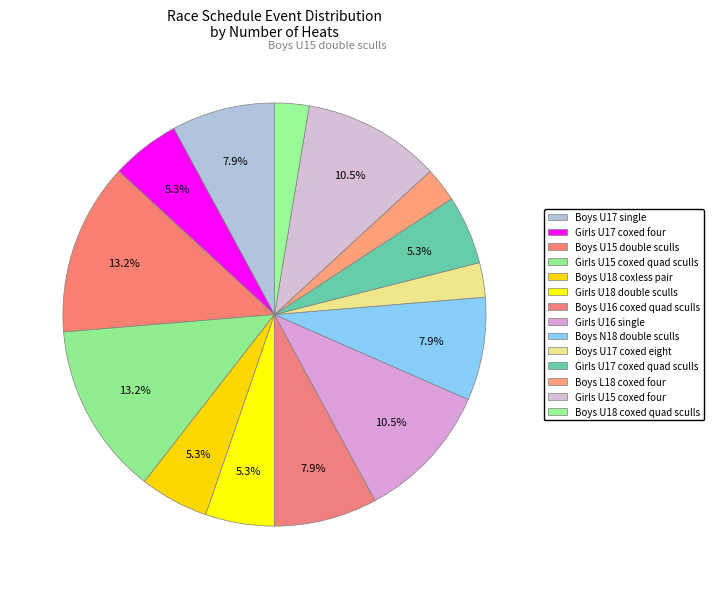

How many slices are in this pie chart?

14